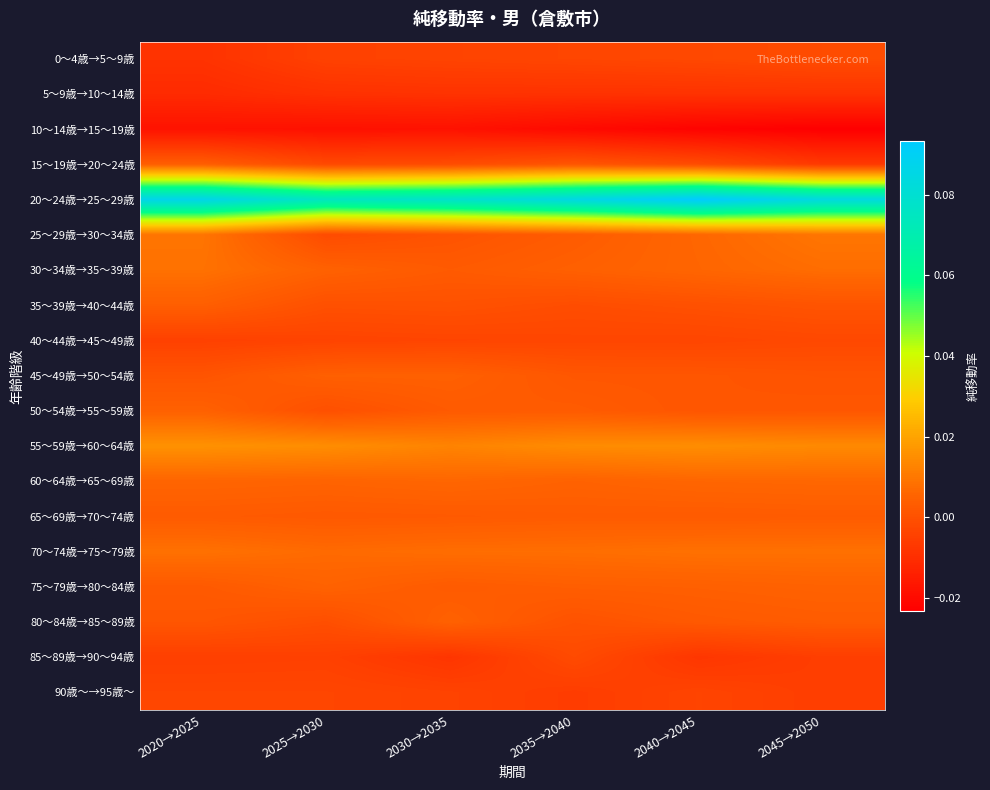

Which series changed the most between 2040→2045 and 2045→2050?

20～24歳→25～29歳